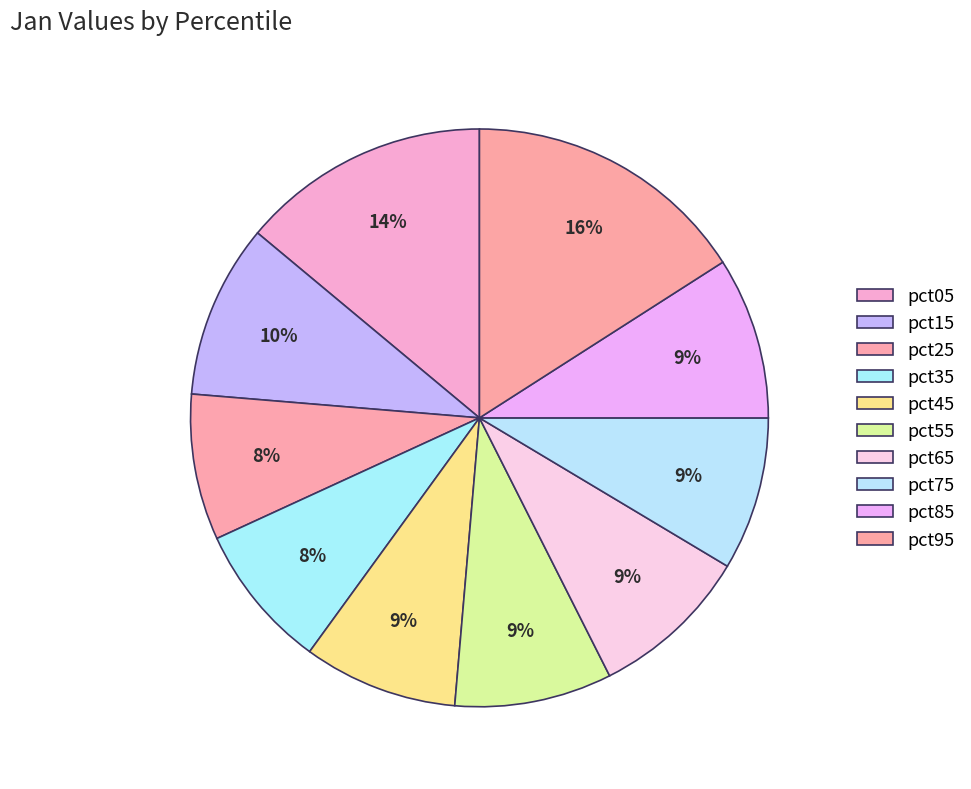

How many slices are in this pie chart?

10